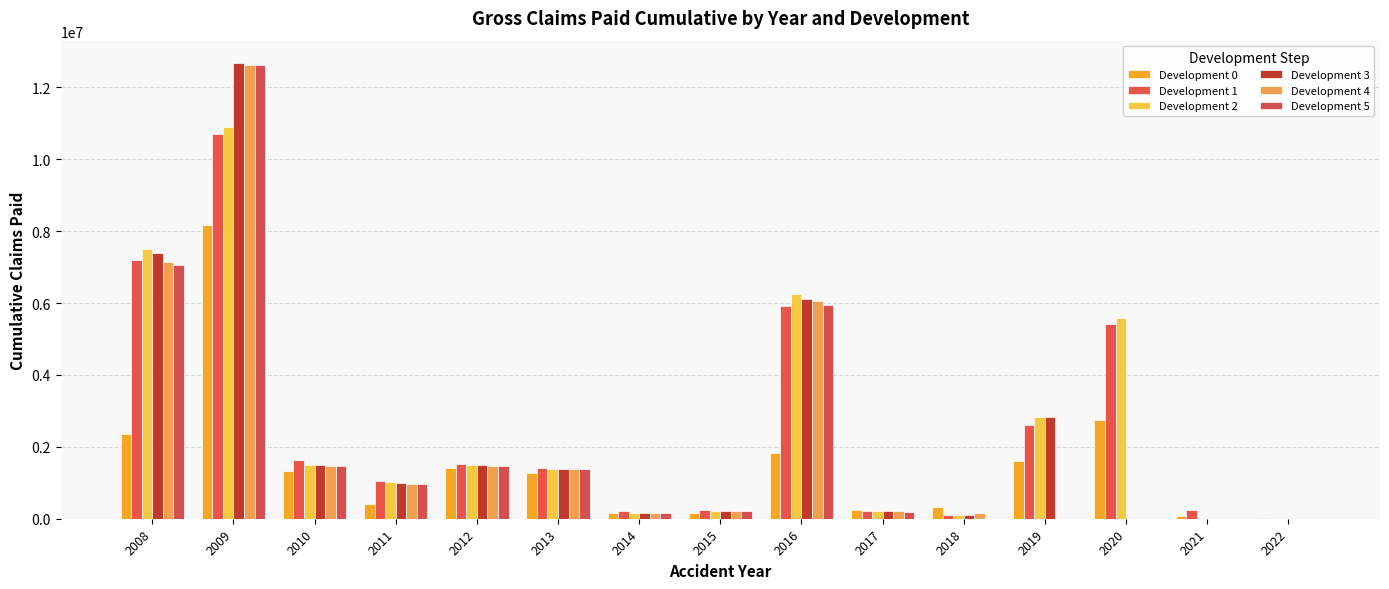

What are all the series names shown in the legend?

Development 0, Development 1, Development 2, Development 3, Development 4, Development 5